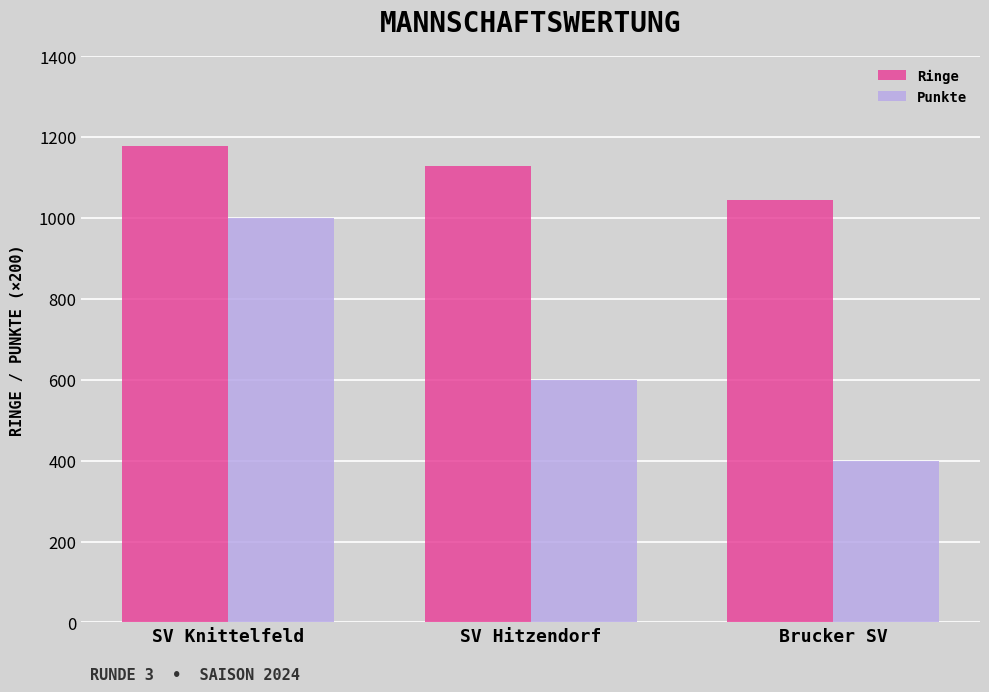

How many distinct data groups are displayed?

2